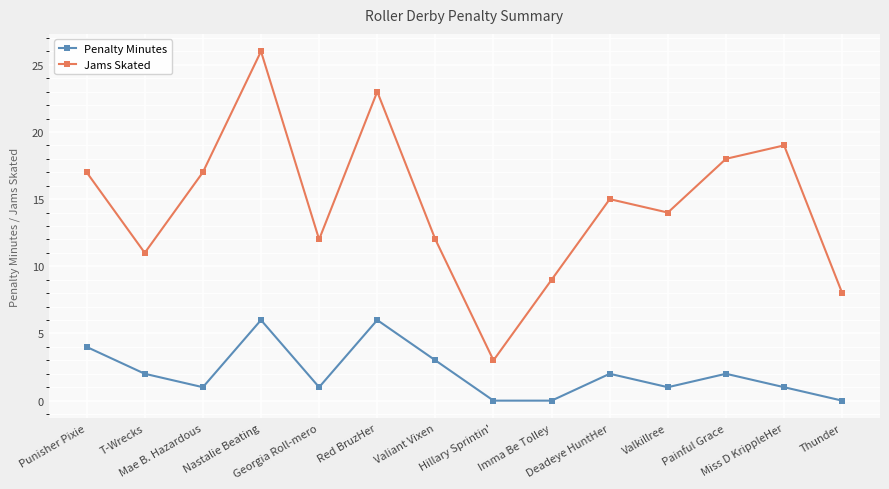

Which series has the largest range (max minus min)?

Jams Skated